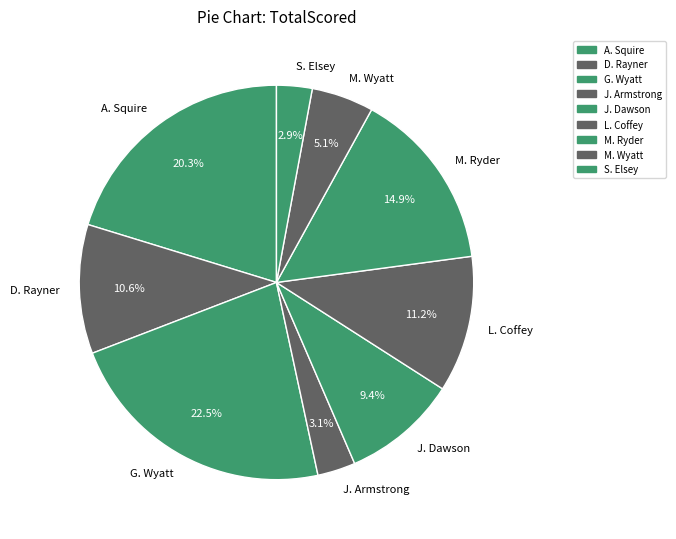

What percentage is the J. Armstrong slice, to the nearest percent?

3%